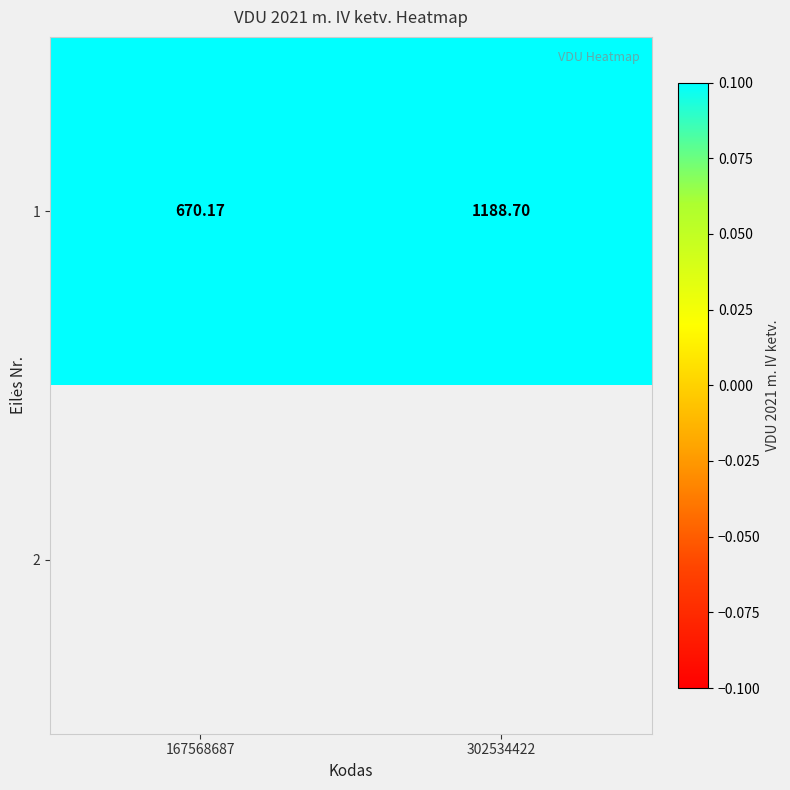

How many data points in 1 are less than 1188?

1